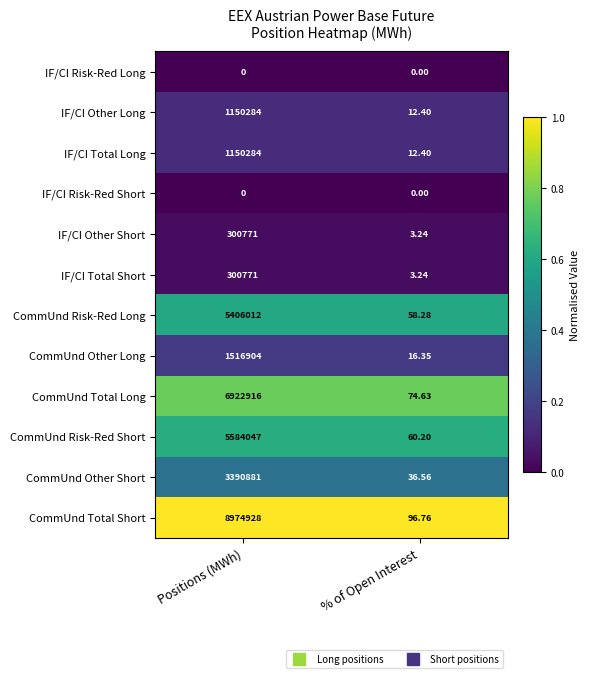

Between Positions (MWh) and % of Open Interest, which series saw the biggest shift?

CommUnd Total Short